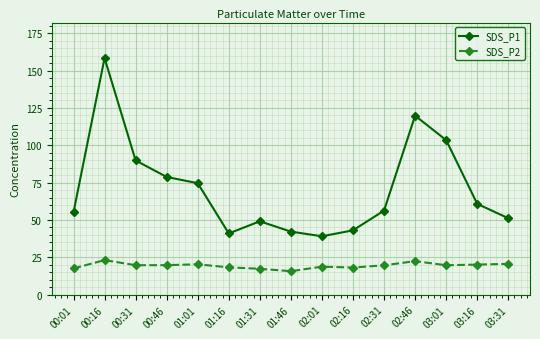

Where is the first local maximum for SDS_P2?

00:16